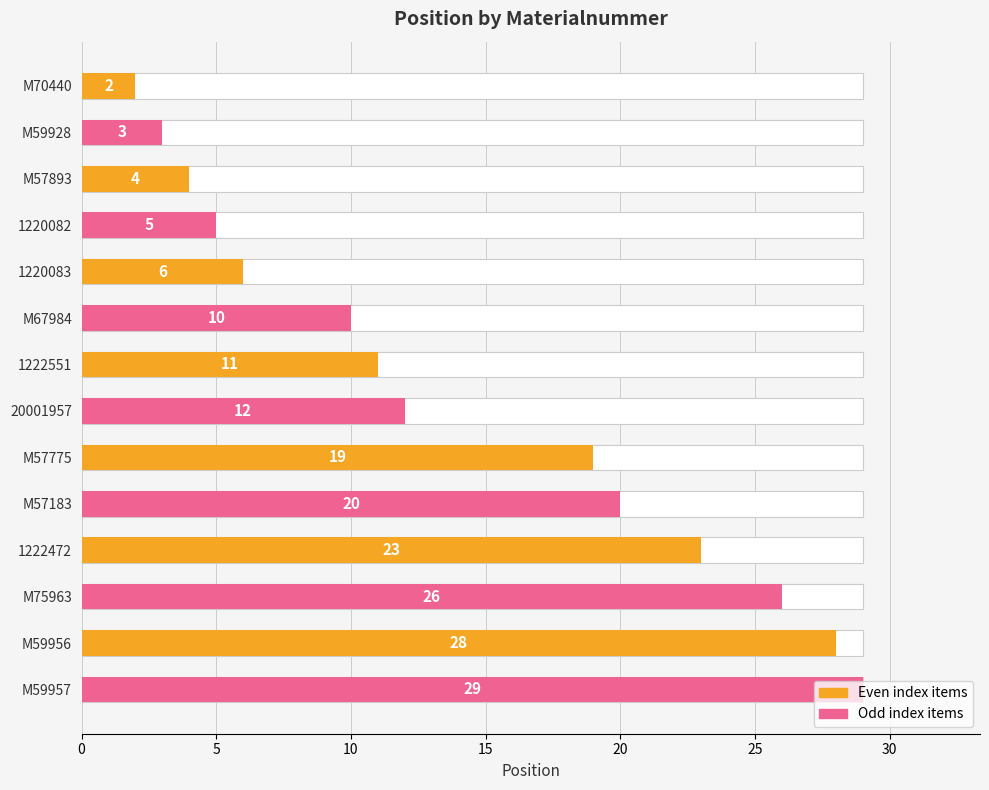

What is the value of the 3rd bar from the left?

4